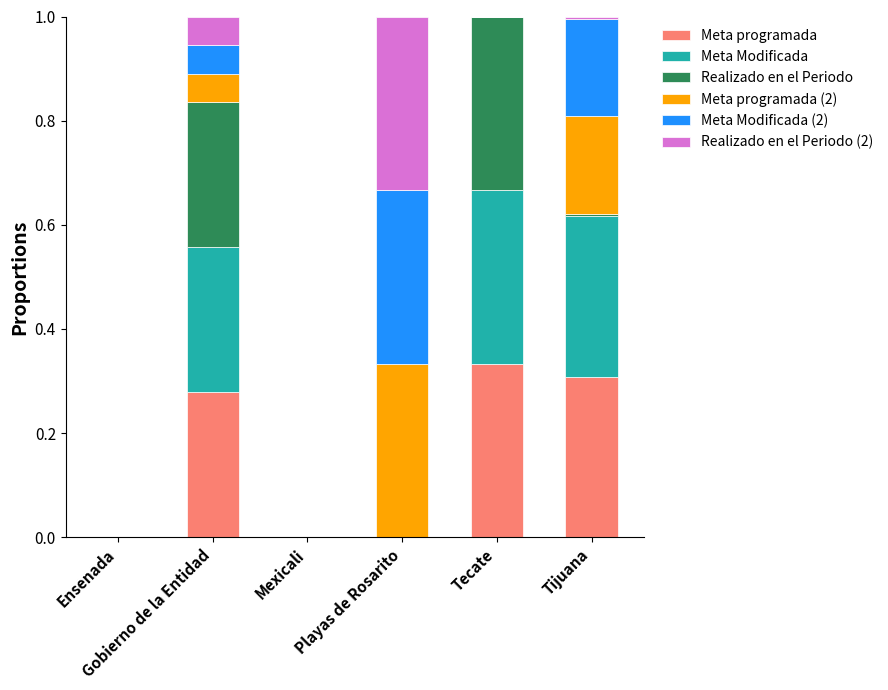

Does the chart contain stacked bars?

Yes